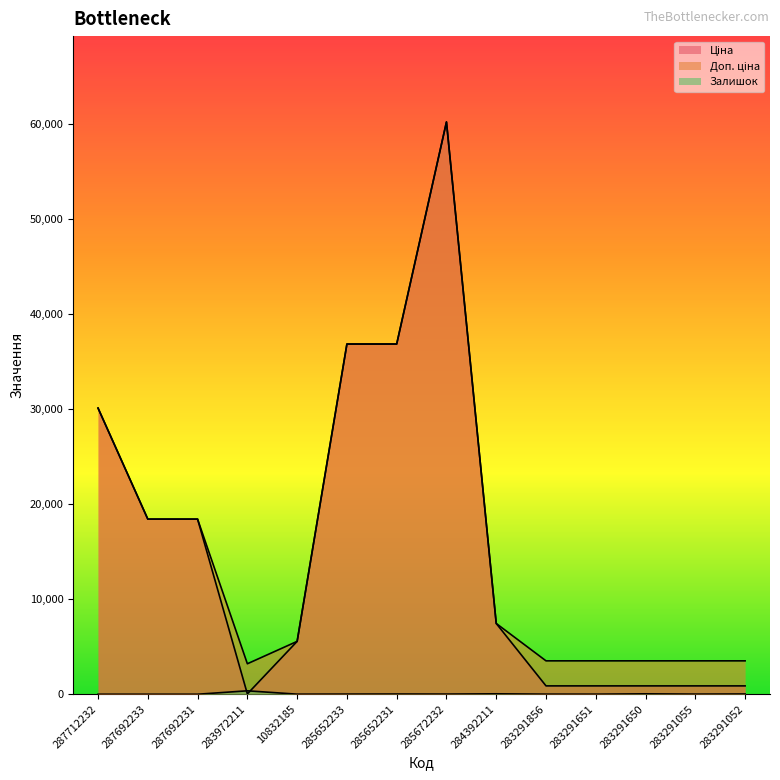

What is the value of the Залишок point at the 8th from the left?

16.0